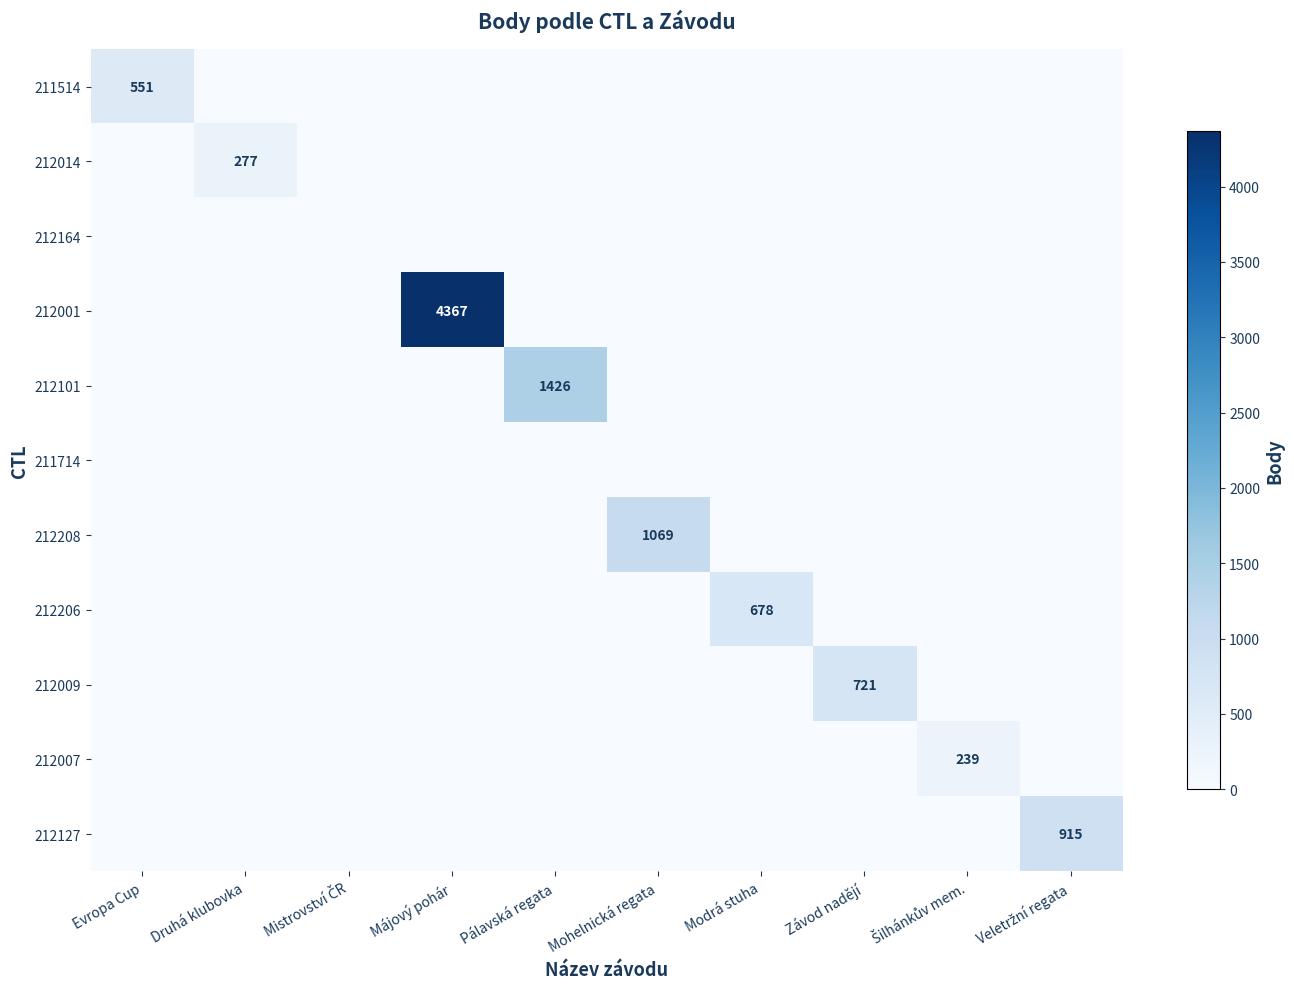

What is the maximum value shown in the chart?

4367